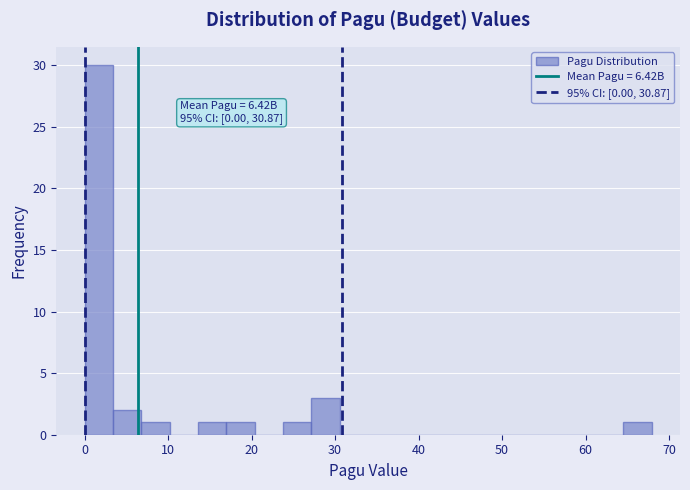

Around what value on the x-axis is the tallest bar? Give the approximate position of its centre, as read against the axis.

2